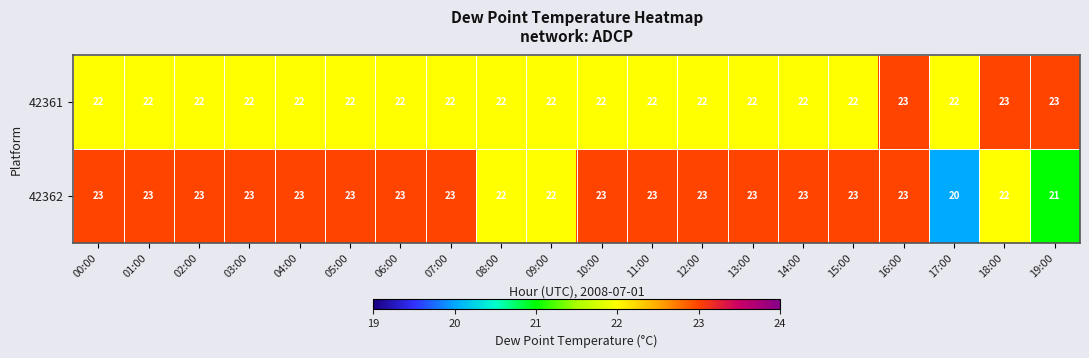

What is the average value of the 42361 series?

22